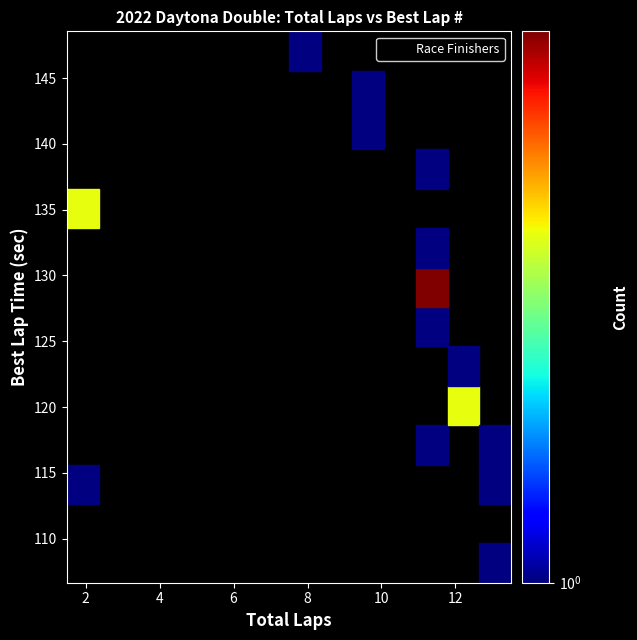

What Y value in the scatter plot is closest to 127?

125.3